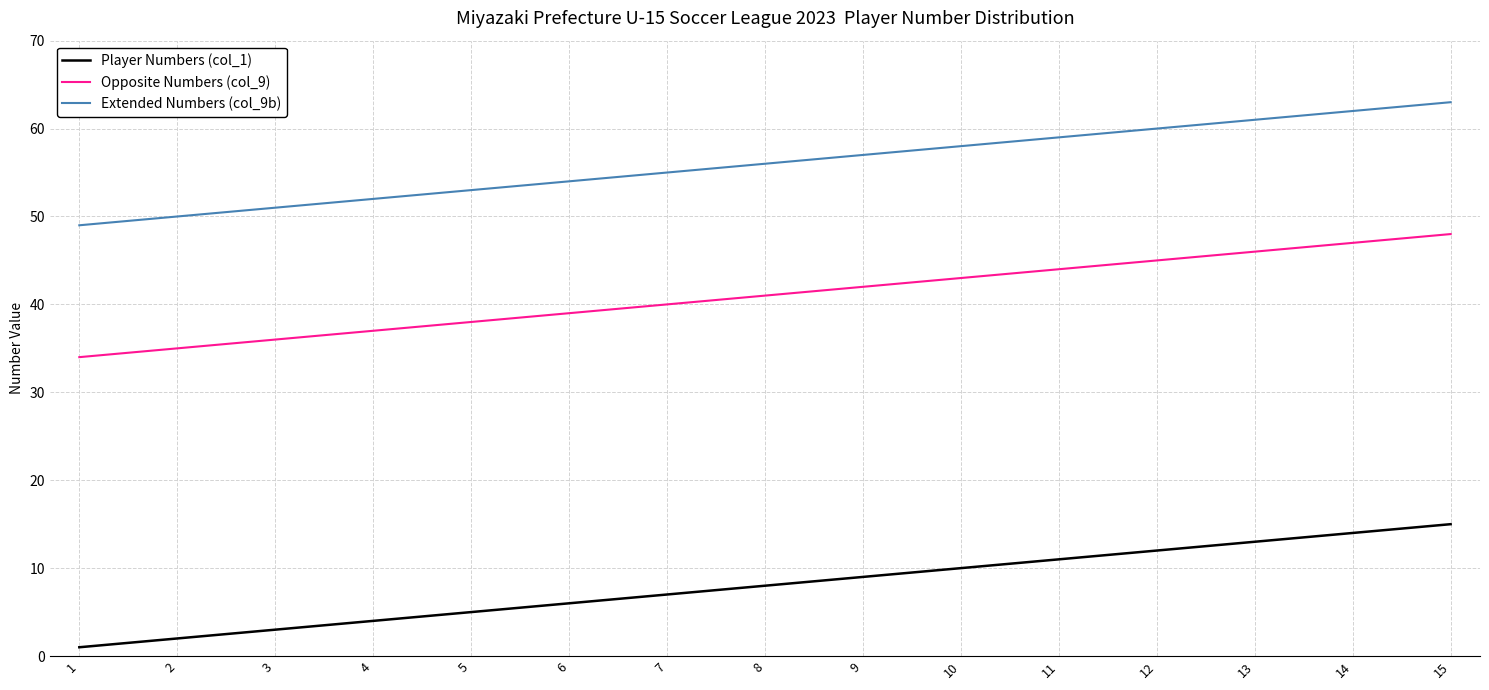

How many values in the Player Numbers (col_1) series are below 8?

7